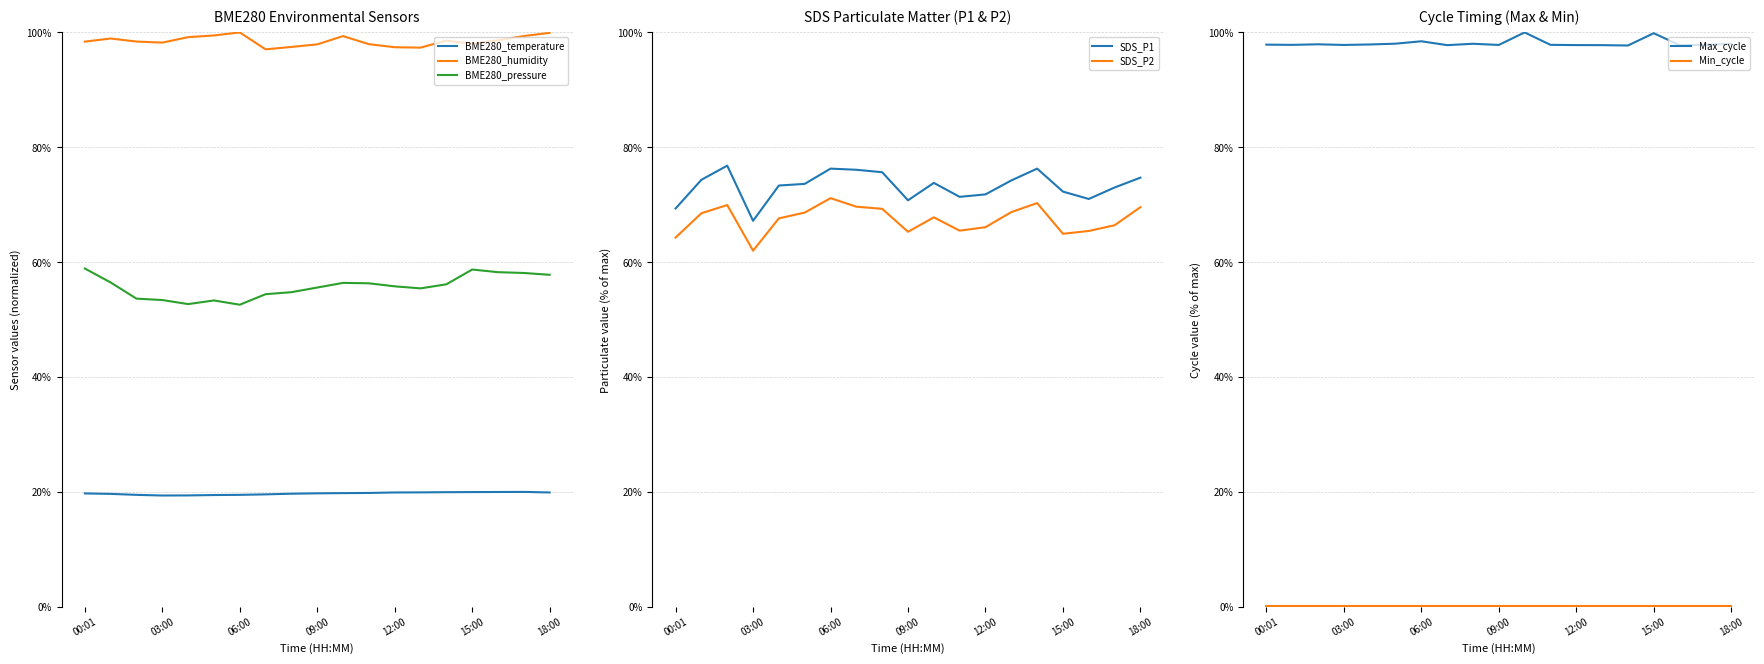

Where is BME280_humidity nearest to the value 98?

15:00